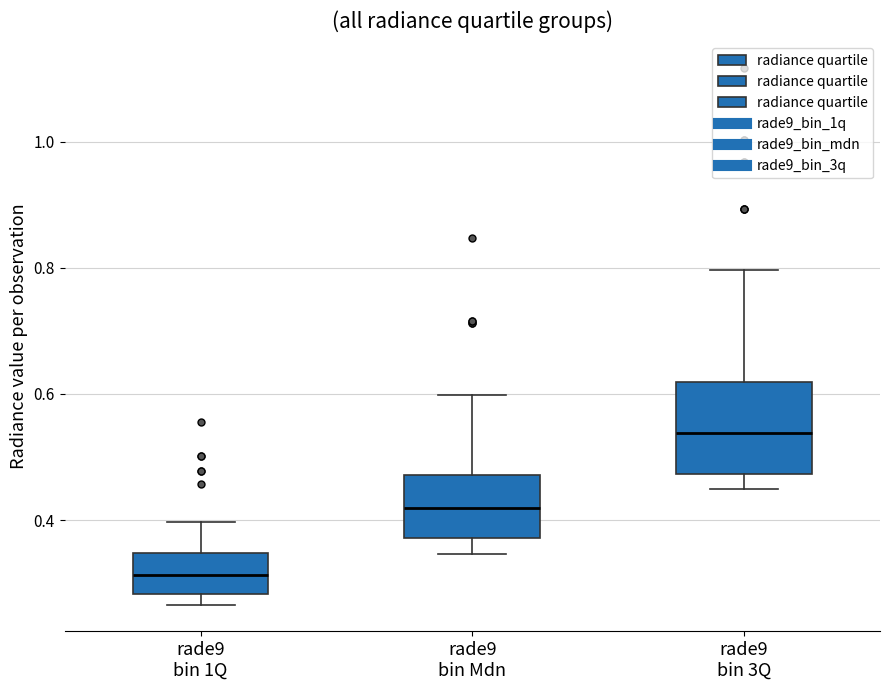

Reading left to right, read every box against the y-axis: the position of its median line, the range the box covers, and the ends of its whiskers. The values are not printed on the chart, so give them approximately, as read against the axis.

rade9 bin 1Q: median 0.32, box 0.28 to 0.34, whiskers 0.26 to 0.40
rade9 bin Mdn: median 0.42, box 0.38 to 0.48, whiskers 0.34 to 0.60
rade9 bin 3Q: median 0.54, box 0.48 to 0.62, whiskers 0.44 to 0.80